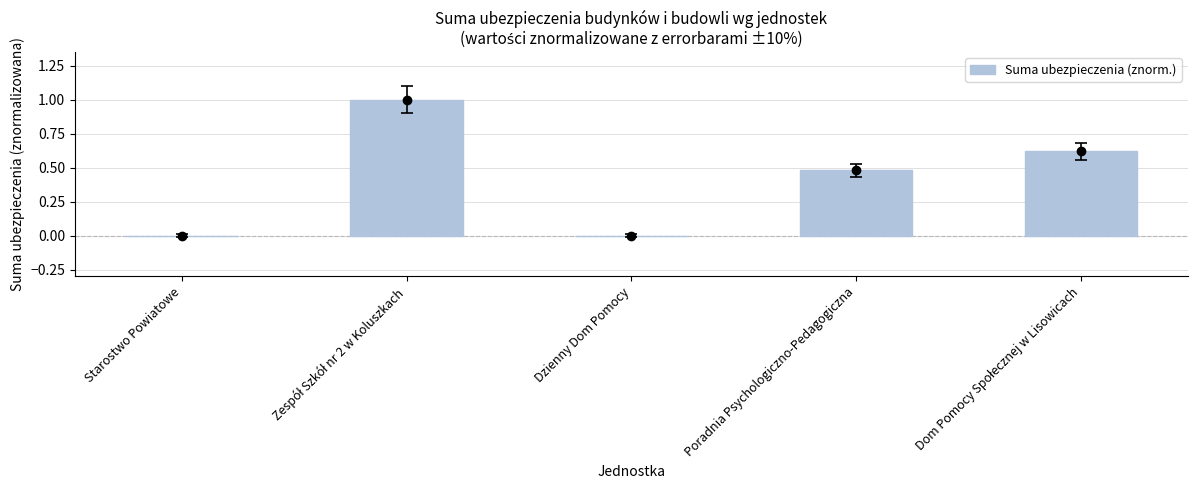

Reading left to right, transcribe all the data shown in this chart.

Starostwo Powiatowe=0.0	Zespół Szkół nr 2 w Koluszkach=1.0	Dzienny Dom Pomocy=0.0	Poradnia Psychologiczno-Pedagogiczna=0.5	Dom Pomocy Społecznej w Lisowicach=0.6